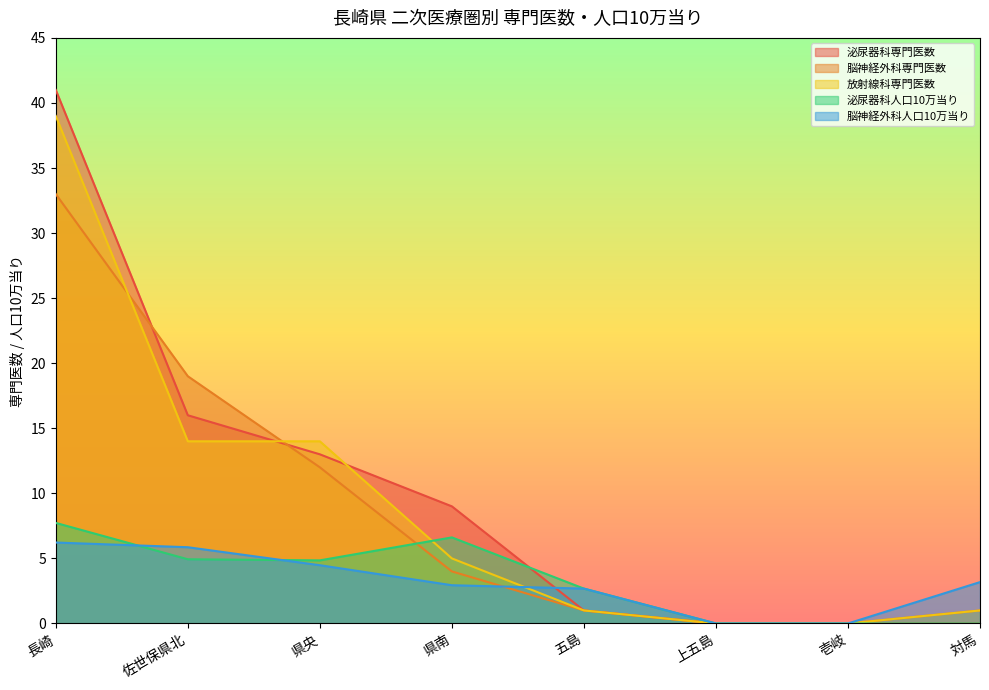

How many categories are shown in the chart?

8